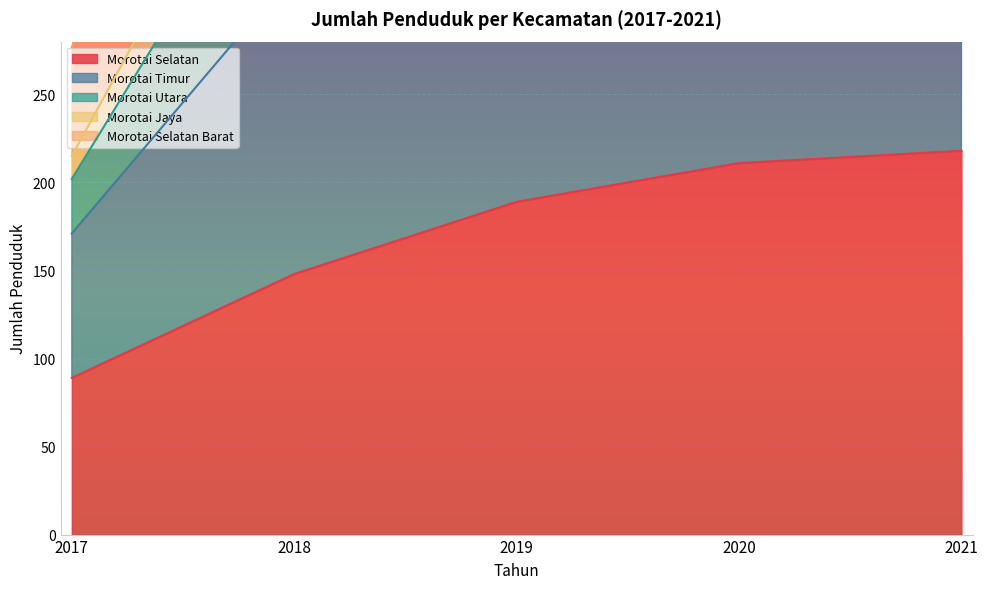

What is the value of the Morotai Selatan point at the 4th from the left?

211